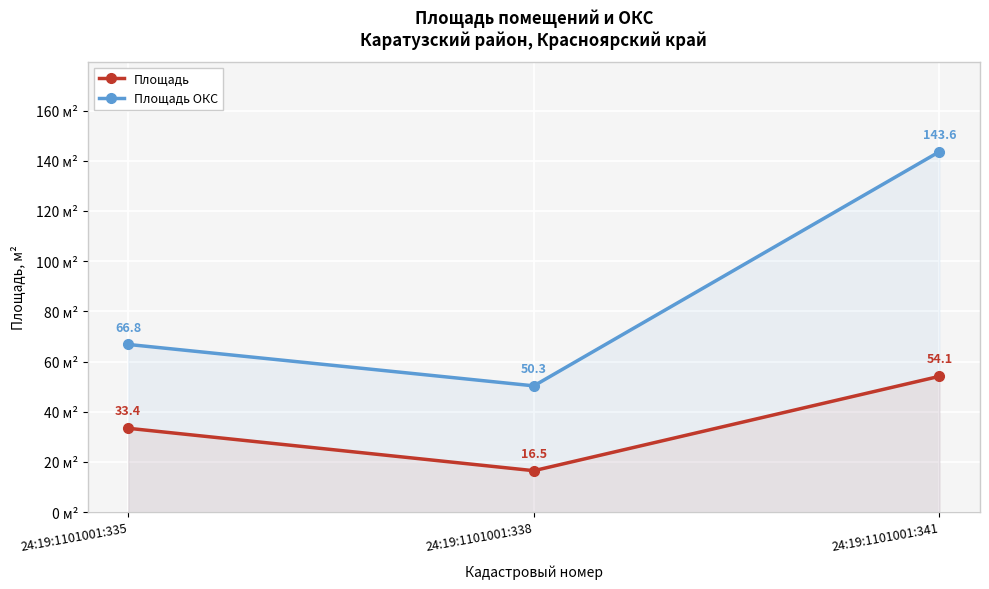

What is the sum of all Площадь values?

104.0